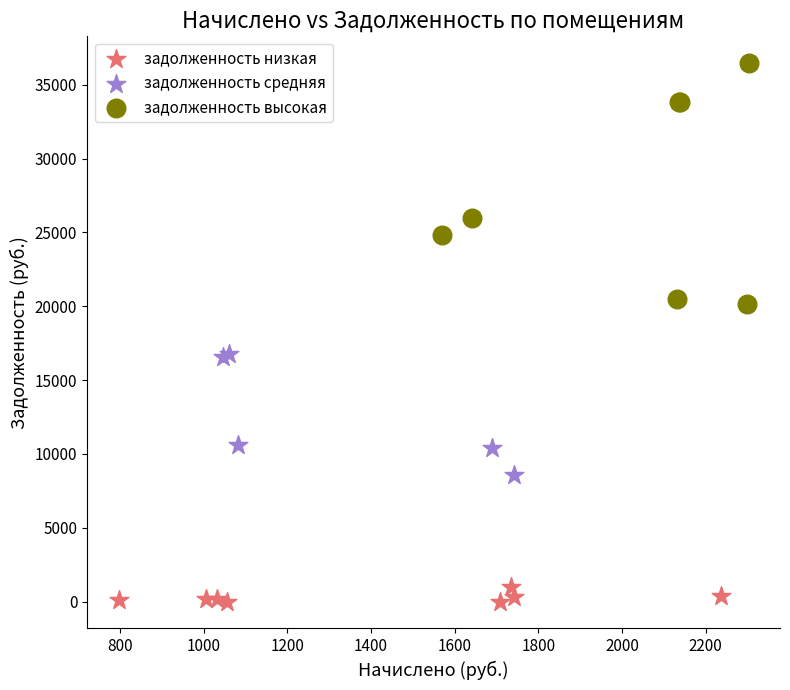

Which series contains the lowest Y value?

задолженность низкая